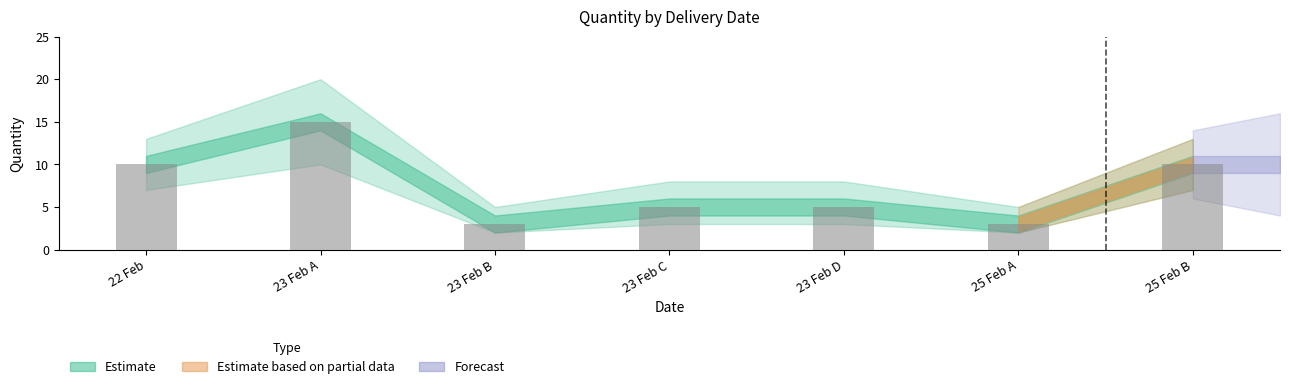

Count the number of categories in the chart.

7